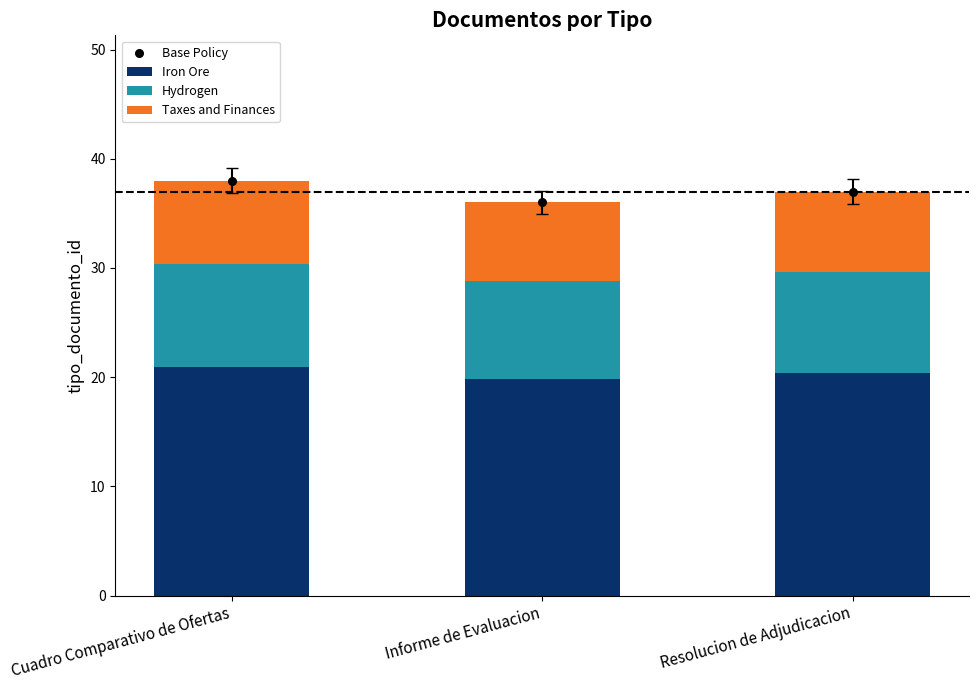

Which series contains the lowest Y value?

Taxes and Finances